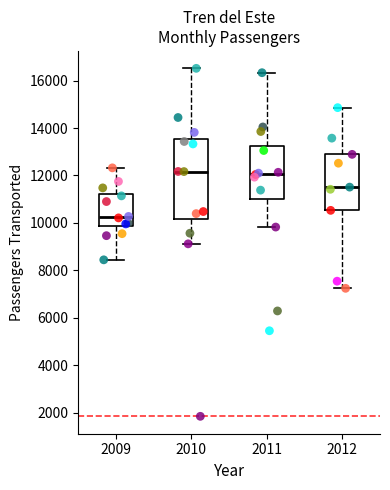

Reading left to right, read every box against the y-axis: the position of its median line, the range the box covers, and the ends of its whiskers. The values are not printed on the chart, so give them approximately, as read against the axis.

2009: median 10200, box 9800 to 11200, whiskers 8400 to 12400
2010: median 12200, box 10200 to 13600, whiskers 9200 to 16600
2011: median 12000, box 11000 to 13200, whiskers 9800 to 16400
2012: median 11600, box 10600 to 12800, whiskers 7200 to 14800